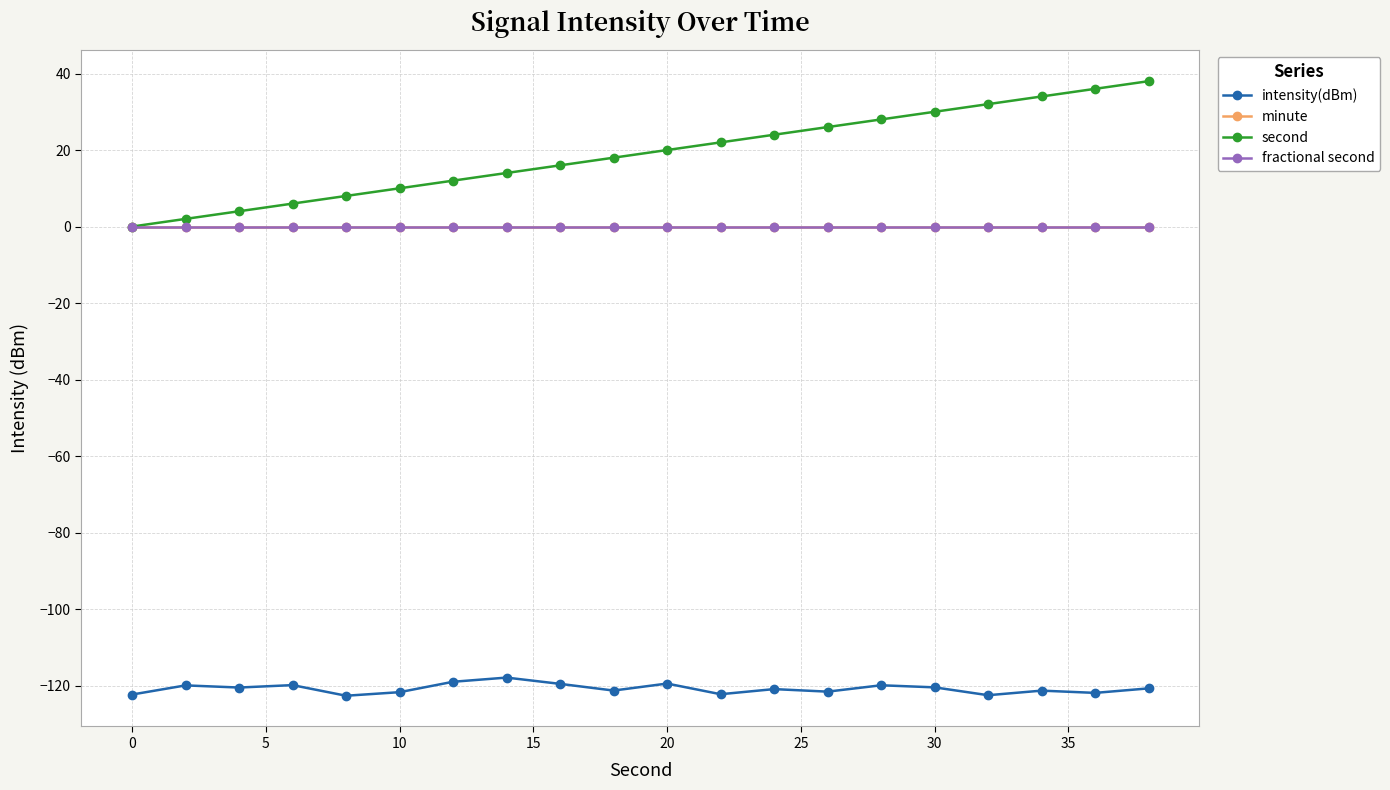

Is this an area chart (filled region under the line)?

No